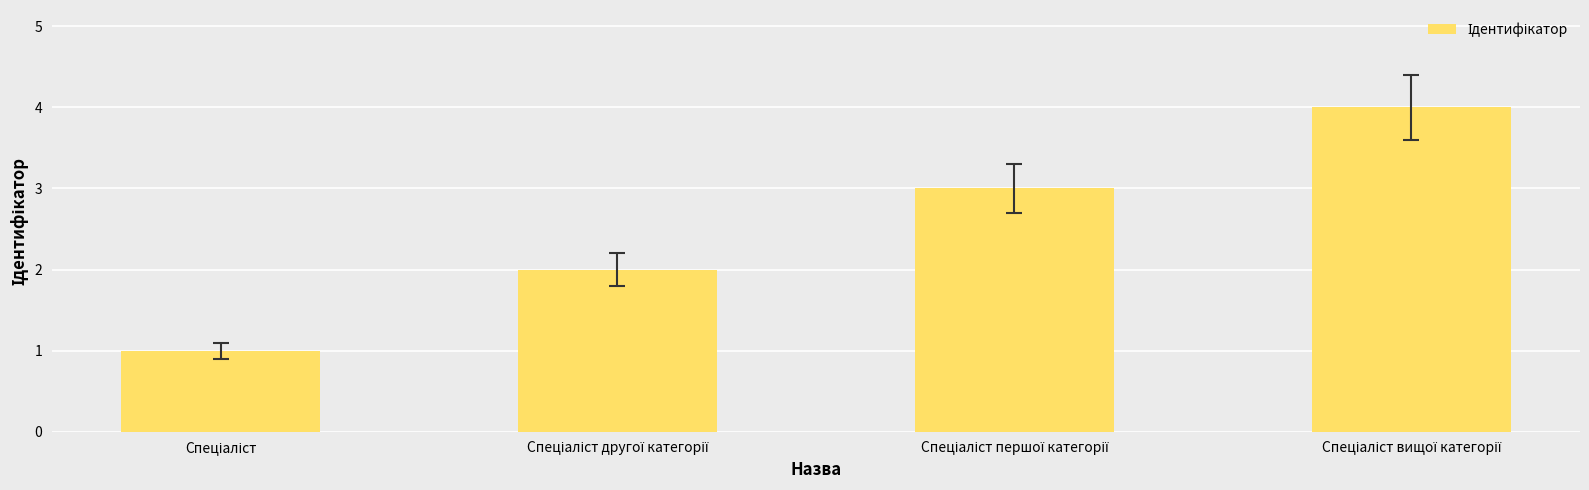

What is the difference between the maximum and second lowest values?

2